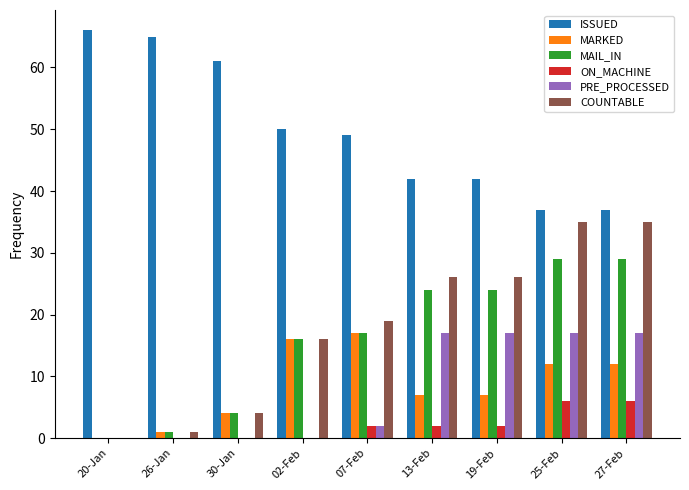

What is the sum of all PRE_PROCESSED values?

70